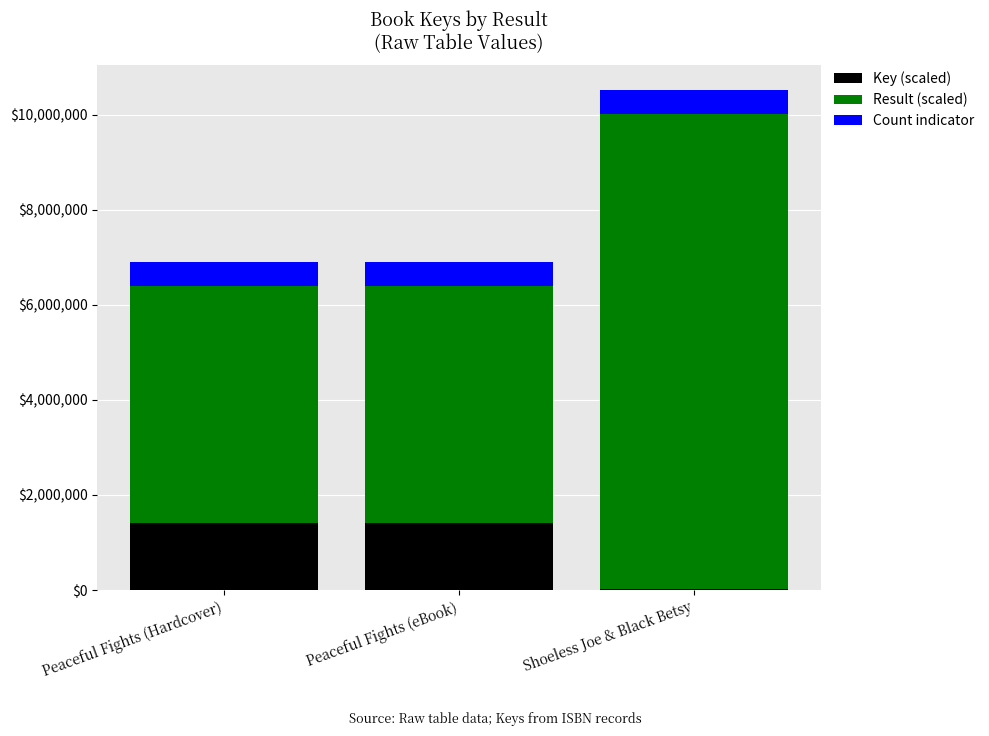

What is the highest value of the Key (scaled) series?

1402874.0